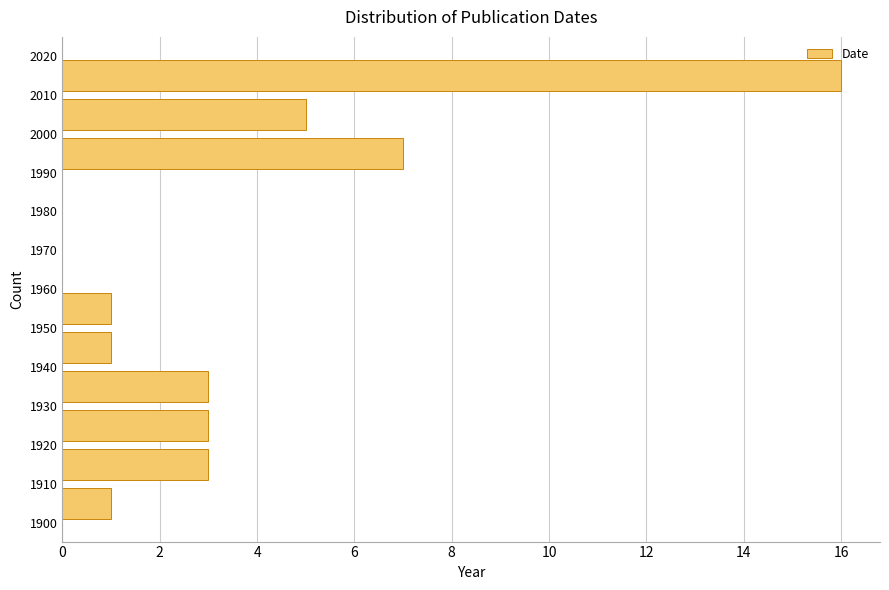

Reading bottom to top, list every bar in this chart as the range it spans on the y-axis followed by its length. The values are not printed on the chart, so give them approximately, as read against the axis.

1900 to 1910: 1
1910 to 1920: 3
1920 to 1930: 3
1930 to 1940: 3
1940 to 1950: 1
1950 to 1960: 1
1960 to 1970: 0
1970 to 1980: 0
1980 to 1990: 0
1990 to 2000: 7
2000 to 2010: 5
2010 to 2020: 16